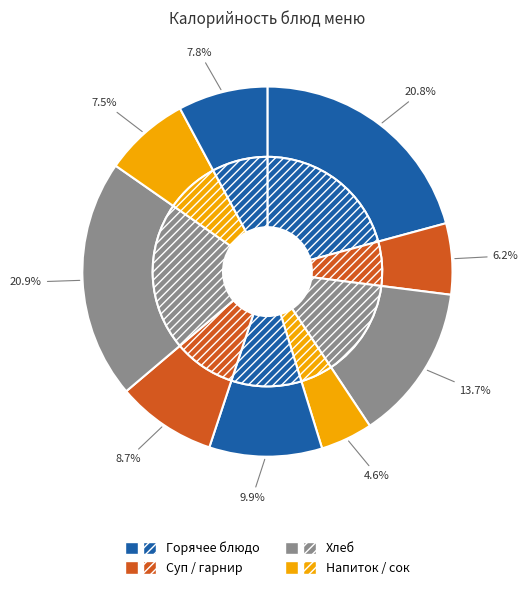

Count the number of slices in the pie.

9